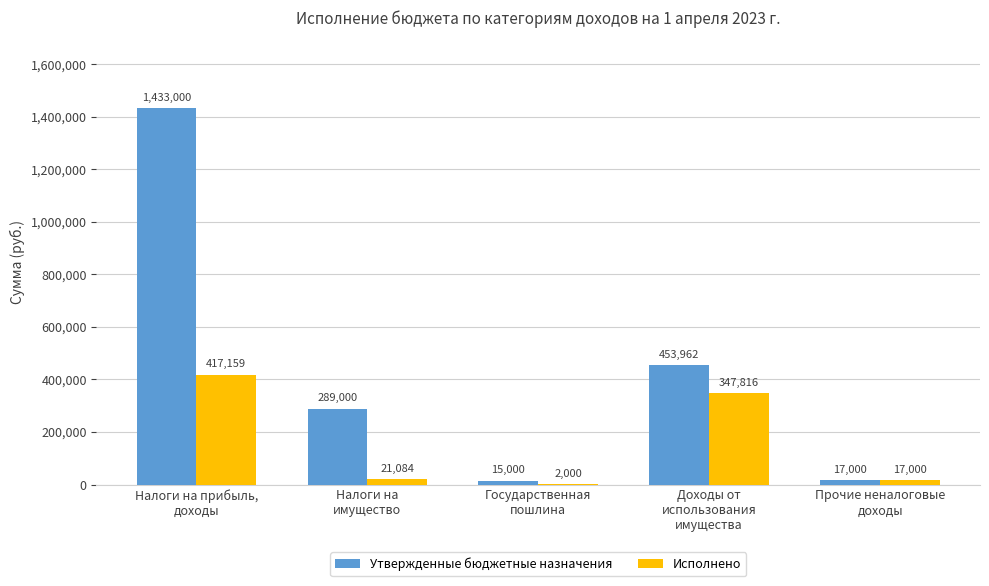

What is the sum of the Исполнено values at Прочие неналоговые
доходы and Доходы от
использования
имущества?

364815.5